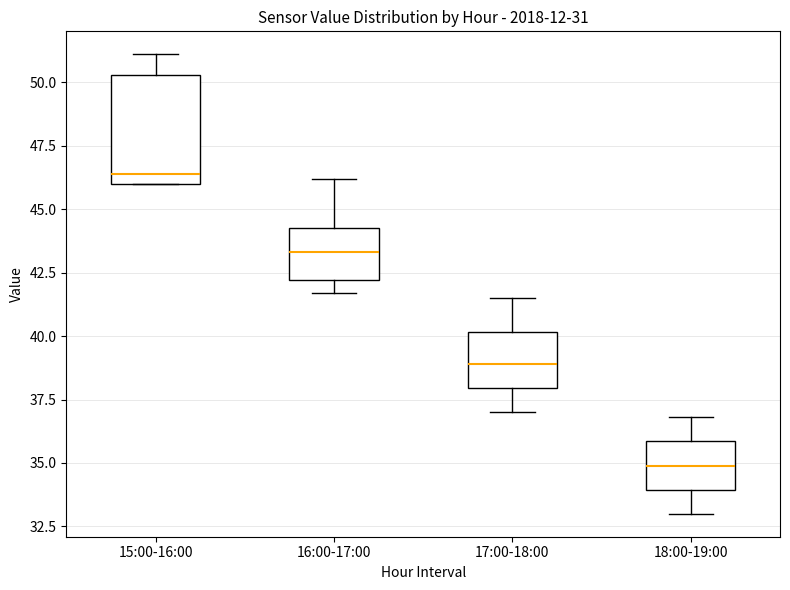

Reading left to right, read every box against the y-axis: the position of its median line, the range the box covers, and the ends of its whiskers. The values are not printed on the chart, so give them approximately, as read against the axis.

15:00-16:00: median 46.5, box 46.0 to 50.5, whiskers 46.0 to 51.0
16:00-17:00: median 43.5, box 42.0 to 44.5, whiskers 41.5 to 46.0
17:00-18:00: median 39.0, box 38.0 to 40.0, whiskers 37.0 to 41.5
18:00-19:00: median 35.0, box 34.0 to 36.0, whiskers 33.0 to 37.0